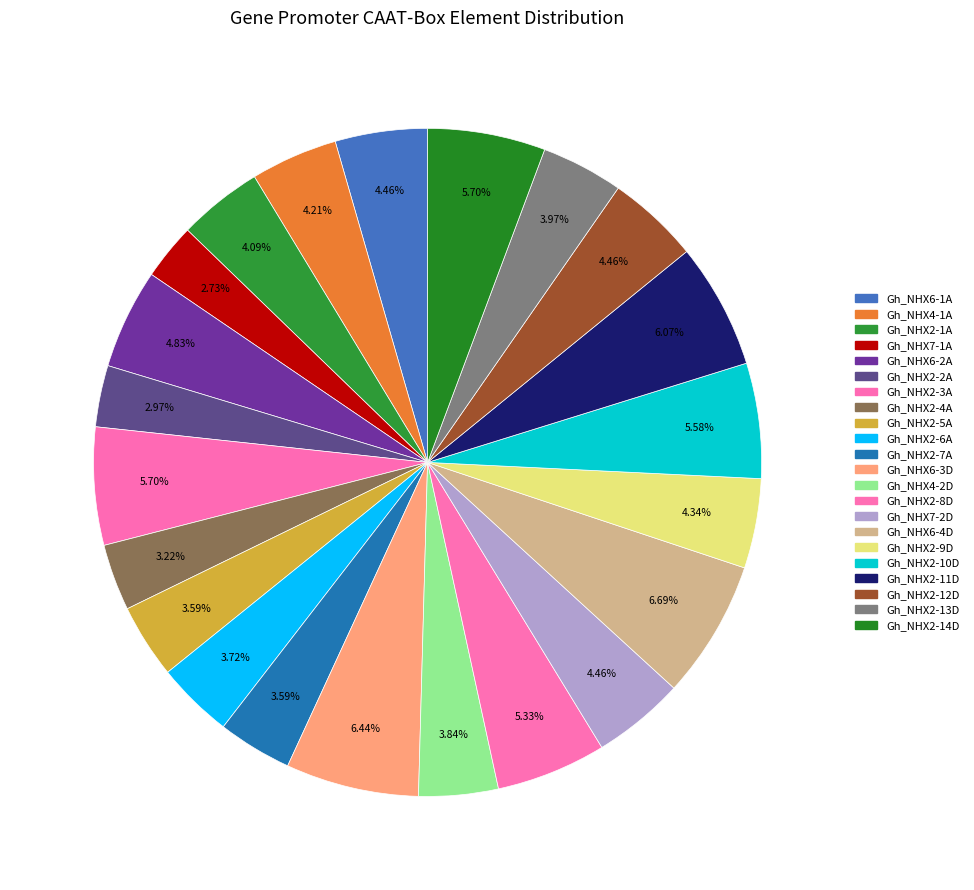

To the nearest percent, what is the difference between the largest and smallest slice percentages?

4%